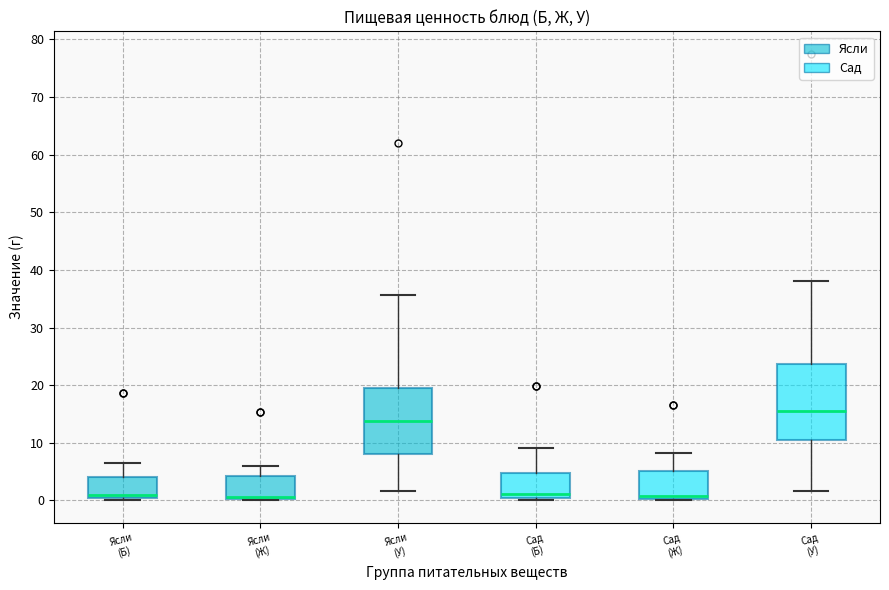

Reading left to right, transcribe this box plot: for each box, give where its median line is, the range the box spans, and where its two whiskers end, as read against the y-axis. The values are not printed on the chart, so give them approximately, as read against the axis.

Ясли (Б): median 1, box 0 to 4, whiskers 0 to 7
Ясли (Ж): median 1, box 0 to 4, whiskers 0 to 6
Ясли (У): median 14, box 8 to 20, whiskers 2 to 36
Сад (Б): median 1, box 0 to 5, whiskers 0 (just below the box's lower edge) to 9
Сад (Ж): median 1, box 0 to 5, whiskers 0 to 8
Сад (У): median 15, box 11 to 24, whiskers 2 to 38